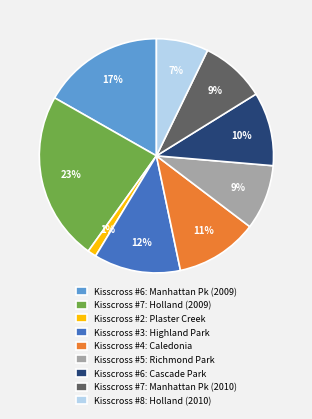

Does Kisscross #3: Highland Park represent more than half of the total?

No